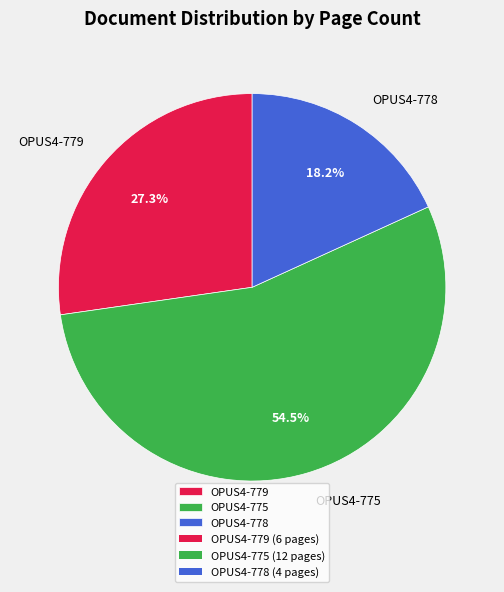

To the nearest percent, what portion does OPUS4-778 represent?

18%